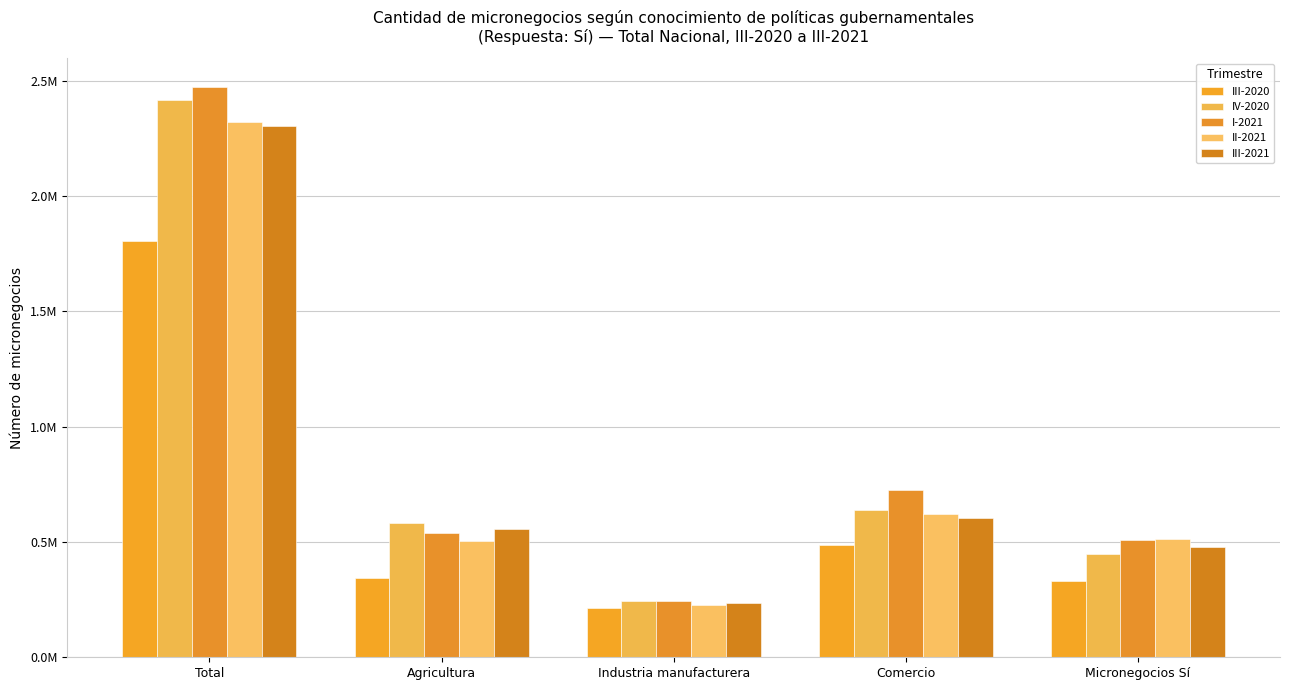

True or false: III-2020 has a value of 328719.1 at Micronegocios Sí.

True